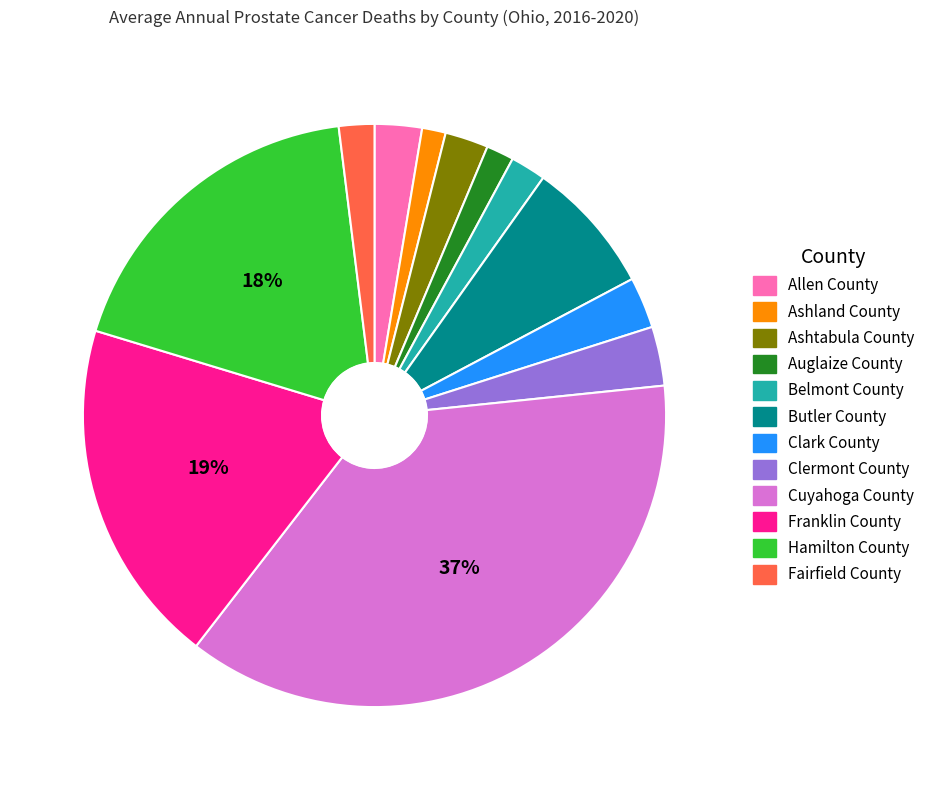

Between Ashland County and Clermont County, which is larger?

Clermont County